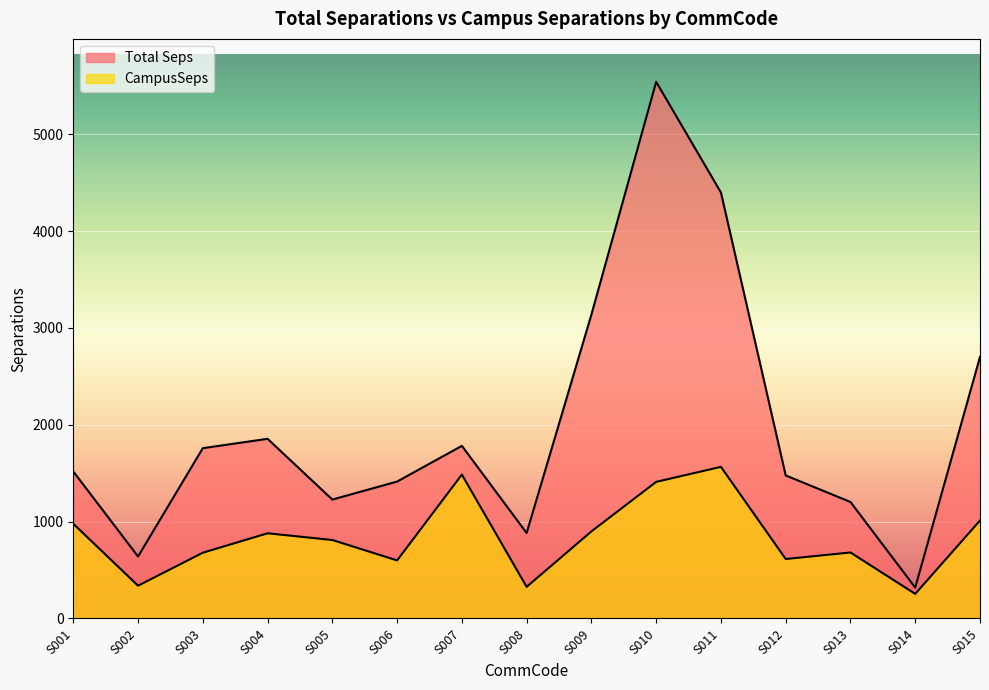

How many data points in CampusSeps are less than 810?

7